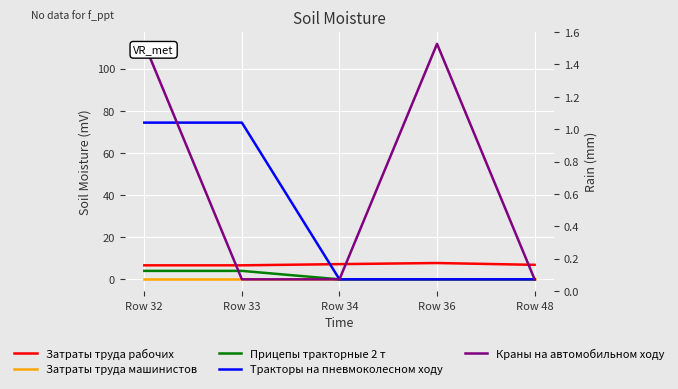

What is the spread (max minus min) of values at Row 32?

111.8